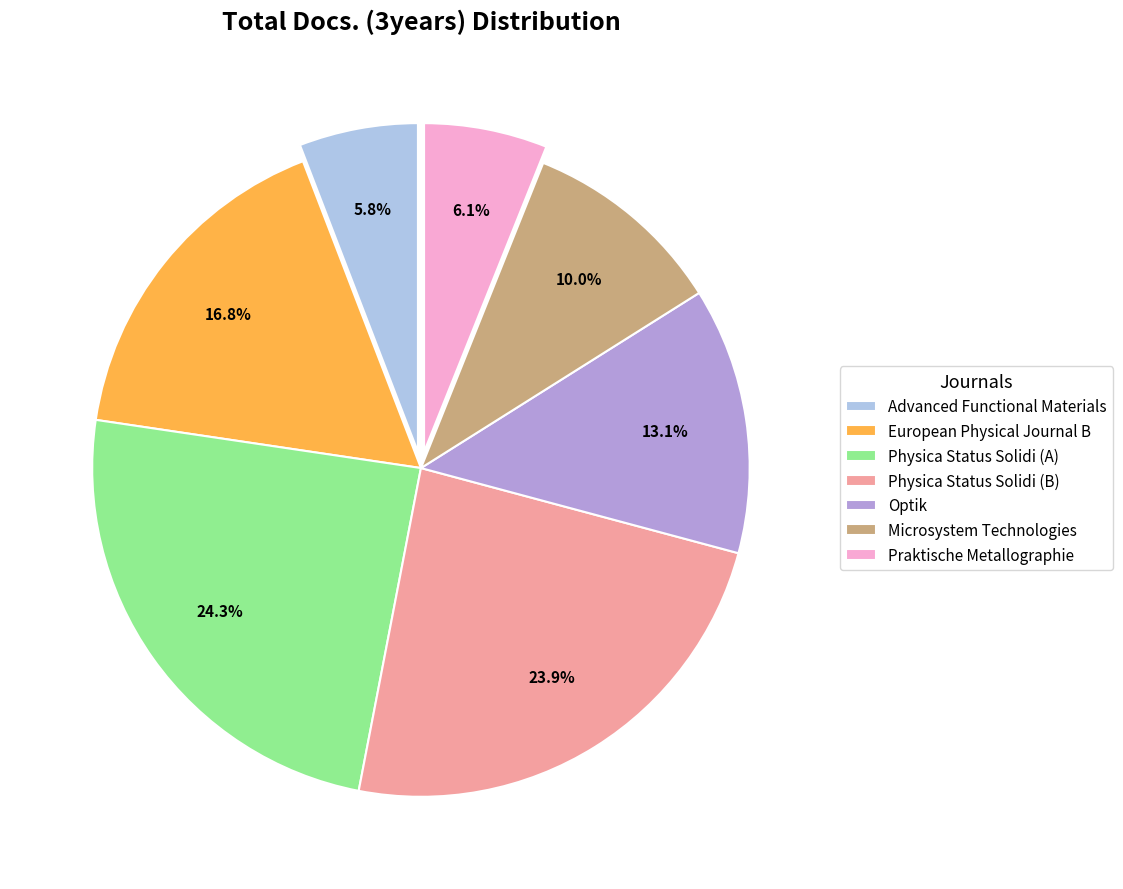

How many slices are in this pie chart?

7